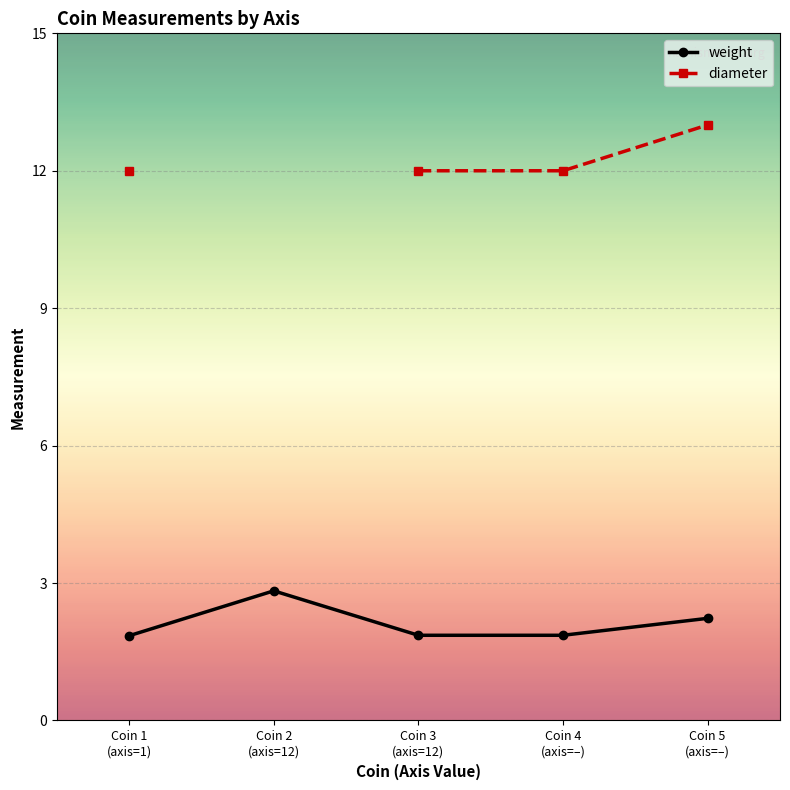

Between Coin 3
(axis=12) and Coin 4
(axis=–), which series saw the biggest shift?

weight